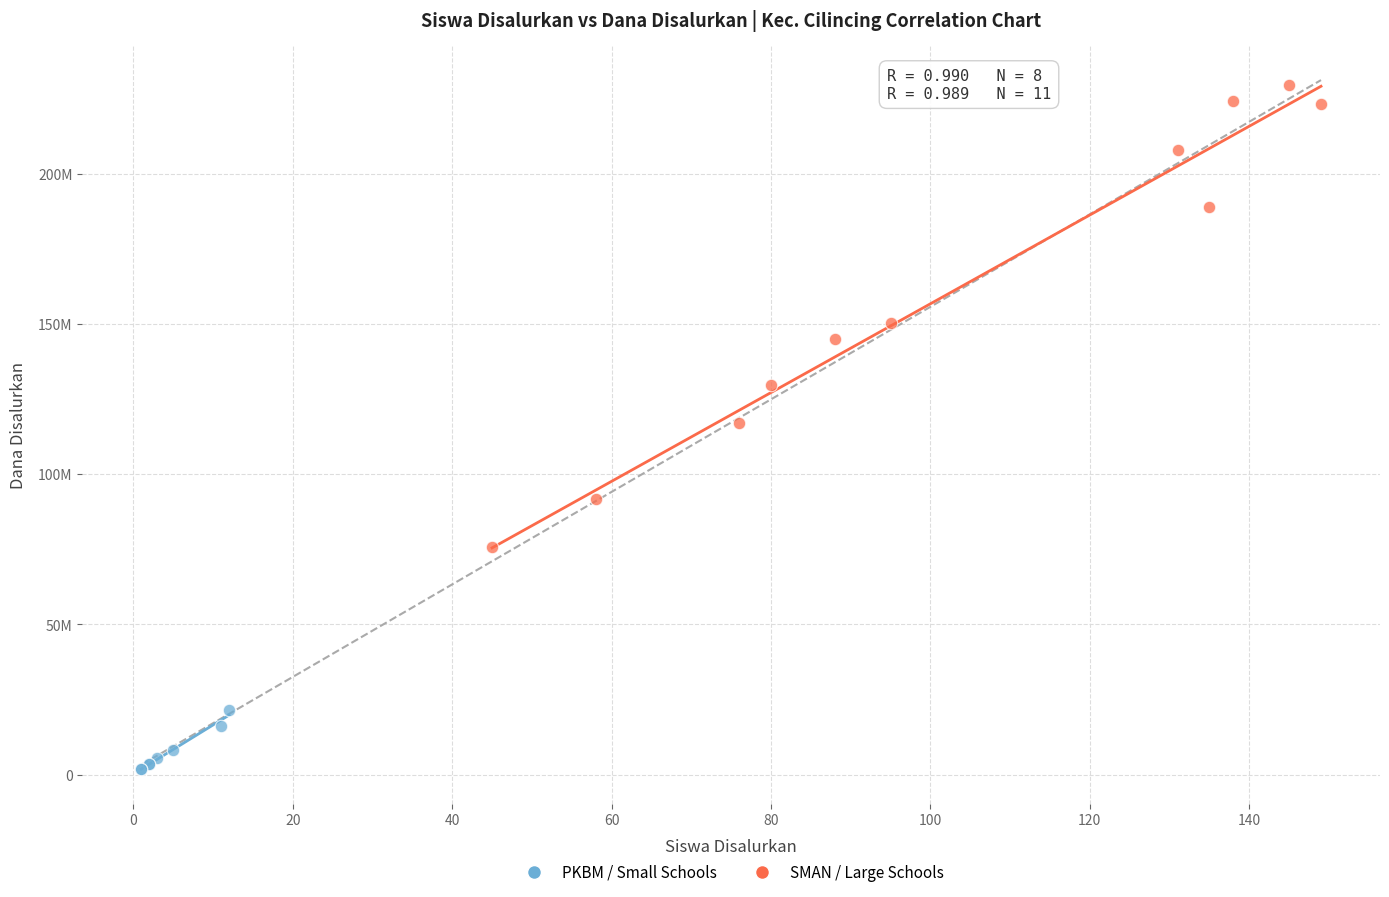

What are all the series names shown in the legend?

PKBM / Small Schools, SMAN / Large Schools